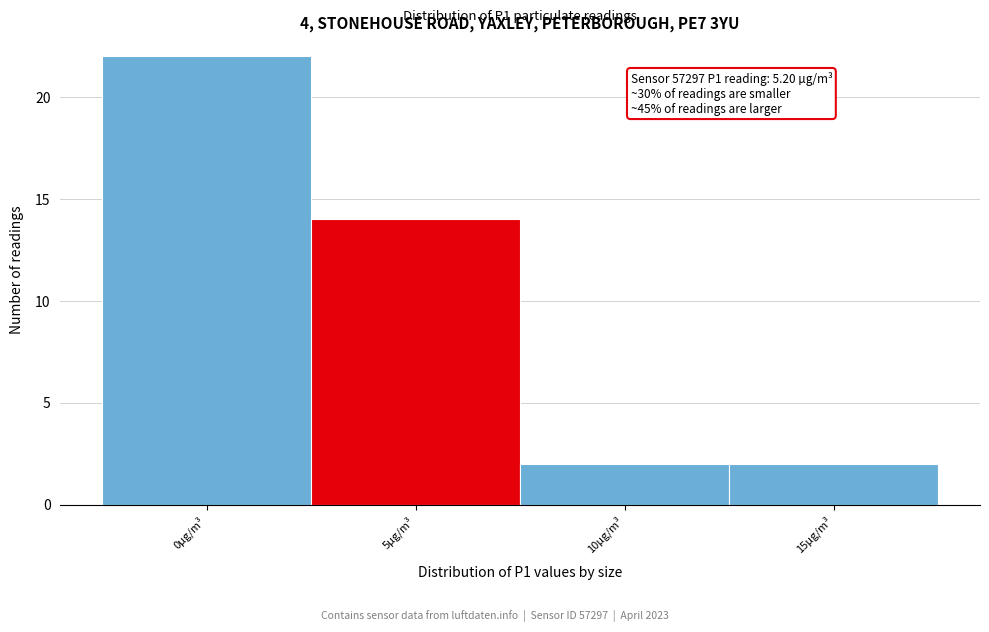

Reading right to left, transcribe all the data shown in this chart.

2	2	14	22